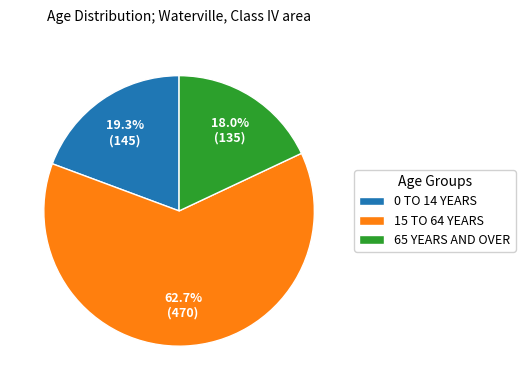

Is there any slice that represents more than half of the pie?

Yes